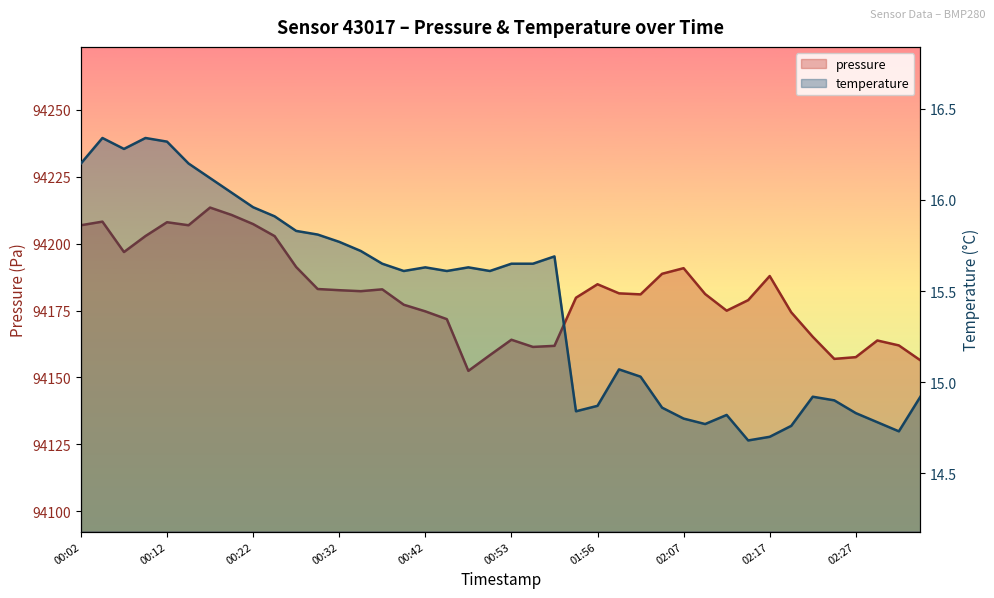

How many values in the temperature series are below 15?

15